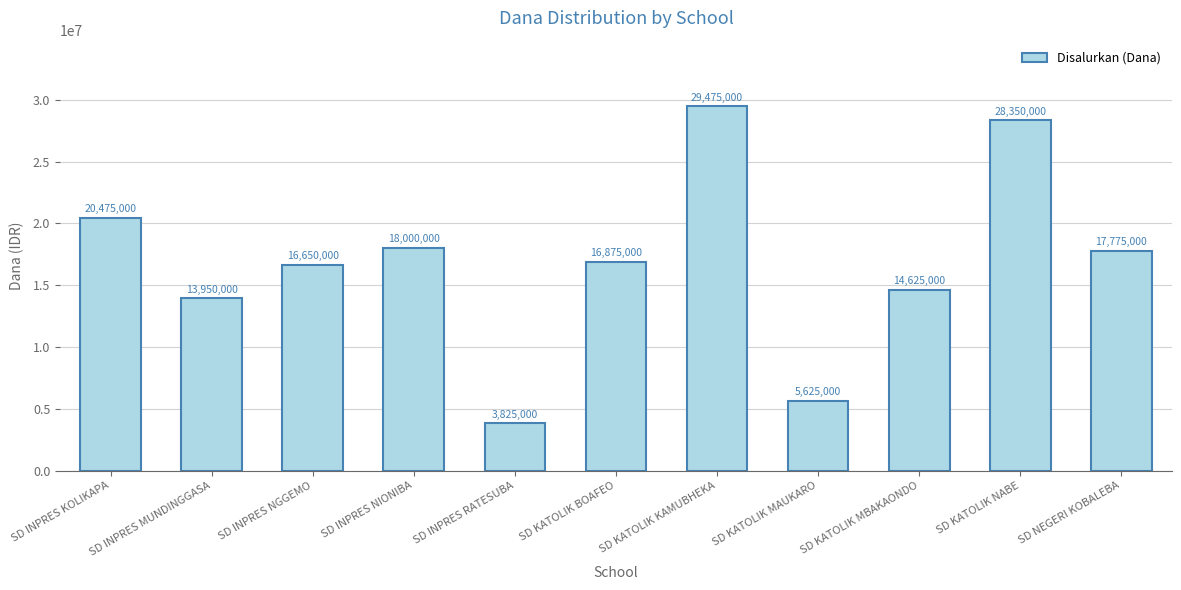

The value at SD INPRES MUNDINGGASA is 5226071. True or false?

False